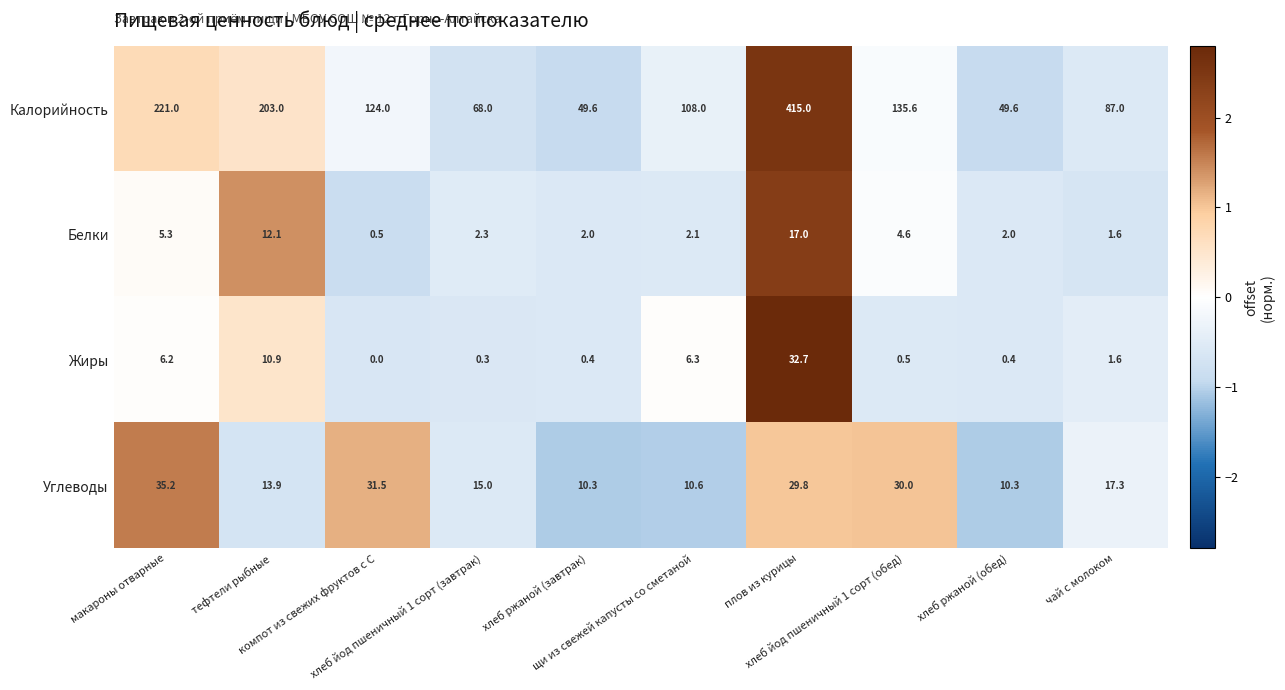

At how many categories does at least one series exceed 150?

3